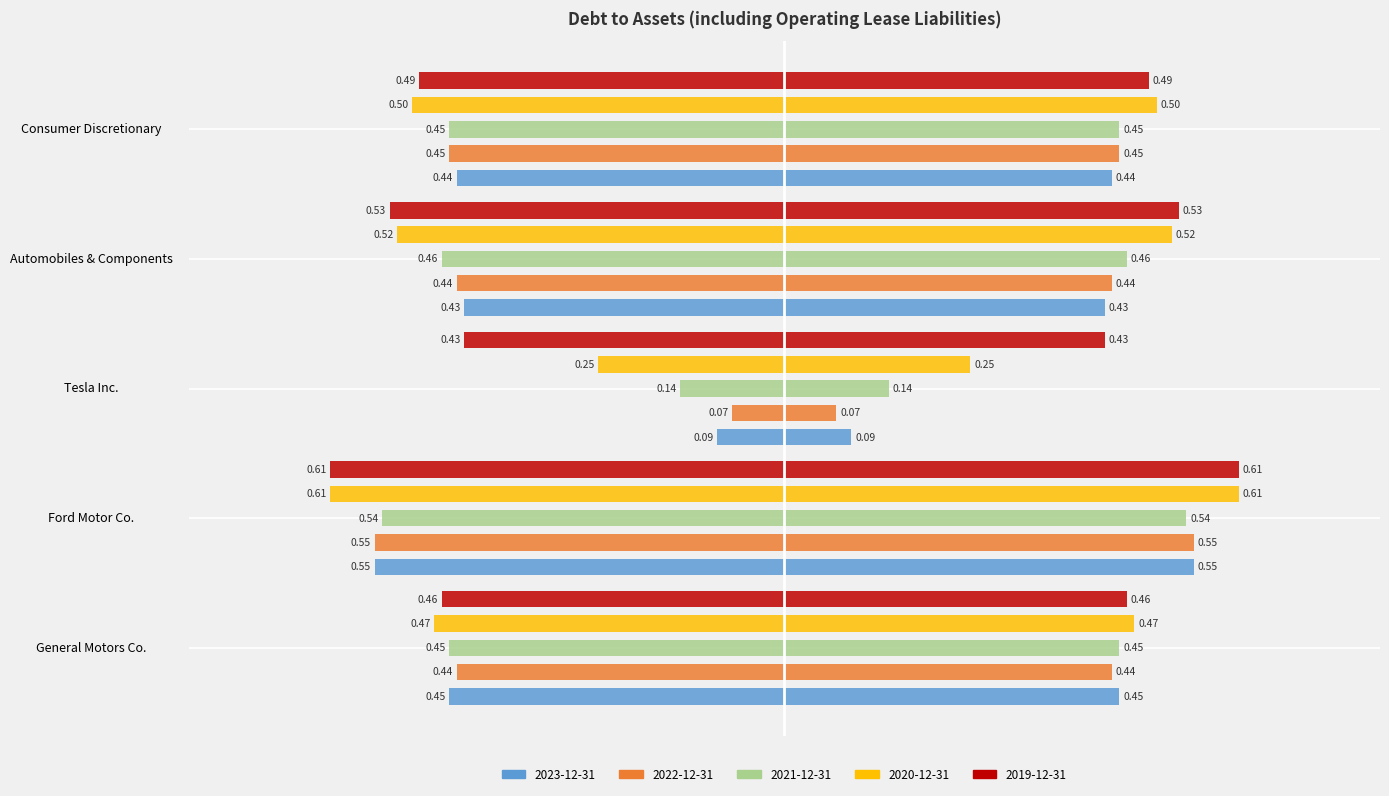

True or false: 2020-12-31 has a value of -0.5 at Consumer Discretionary.

True